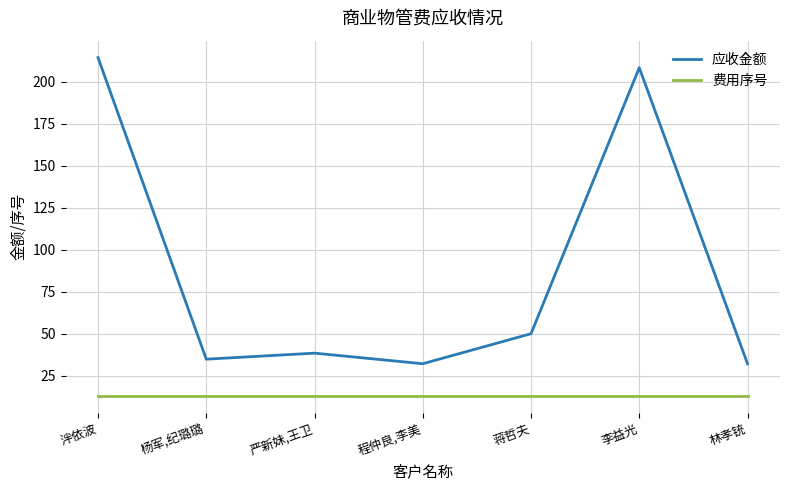

What is the difference between the 应收金额 values at 李益光 and 林孝铳?

176.1